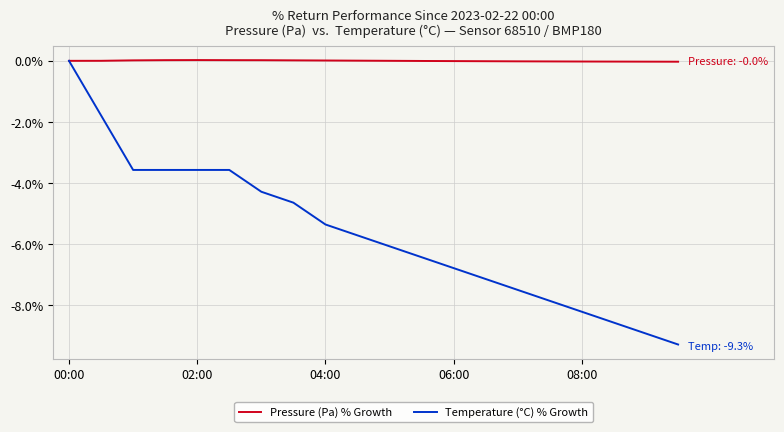

What are all the series names shown in the legend?

Pressure (Pa) % Growth, Temperature (°C) % Growth